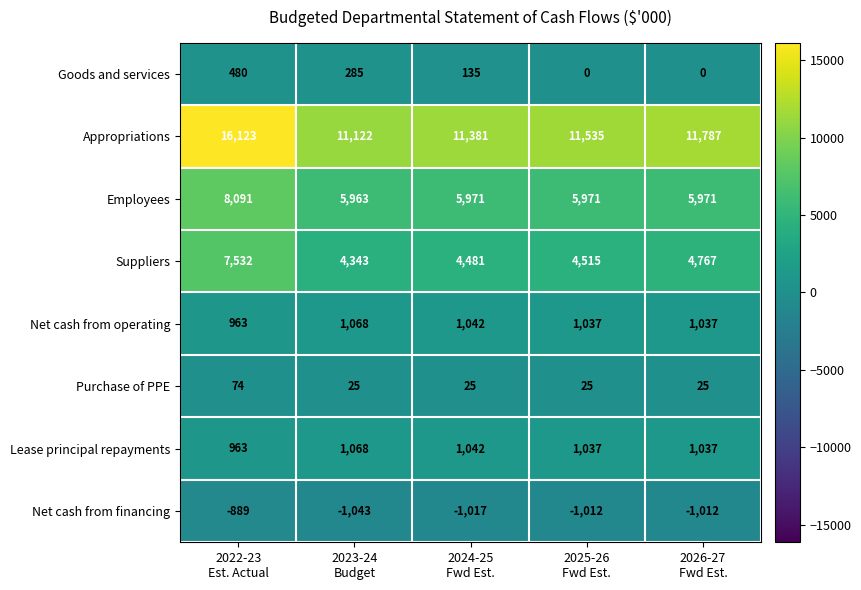

What is the greatest value displayed?

16123